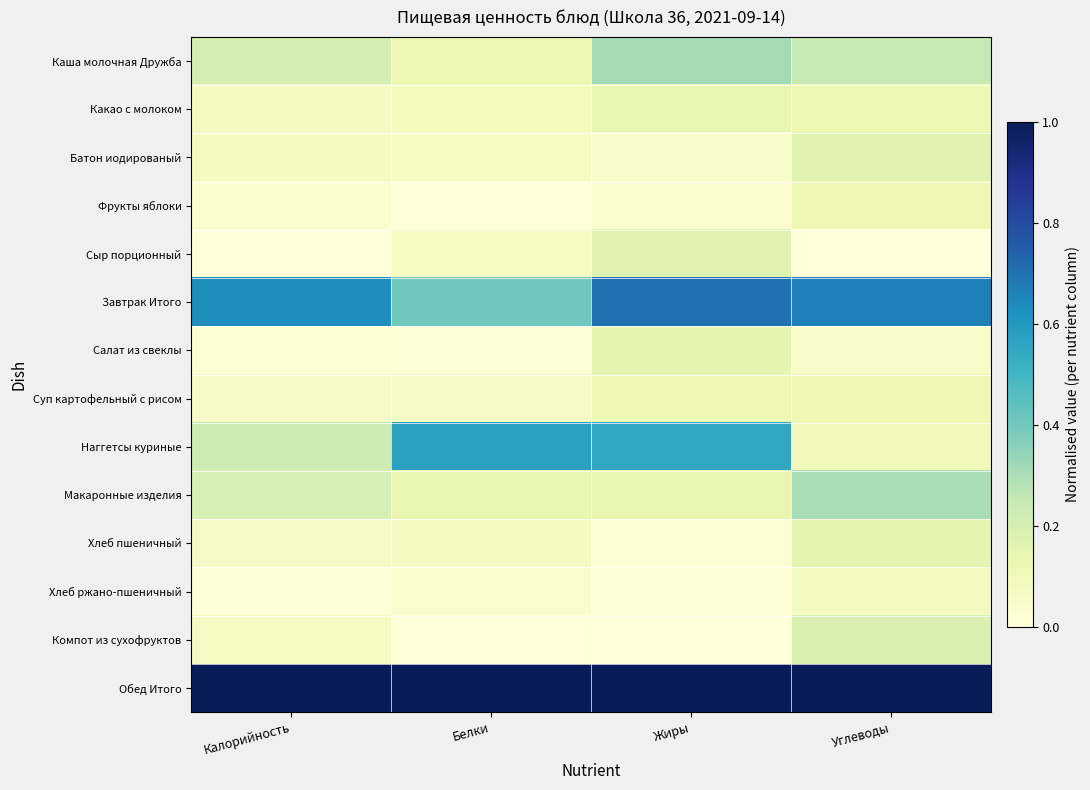

Rank the series at Калорийность from lowest to highest value.

Сыр порционный, Хлеб ржано-пшеничный, Салат из свеклы, Фрукты яблоки, Суп картофельный с рисом, Хлеб пшеничный, Компот из сухофруктов, Какао с молоком, Батон иодированый, Макаронные изделия, Каша молочная Дружба, Наггетсы куриные, Завтрак Итого, Обед Итого